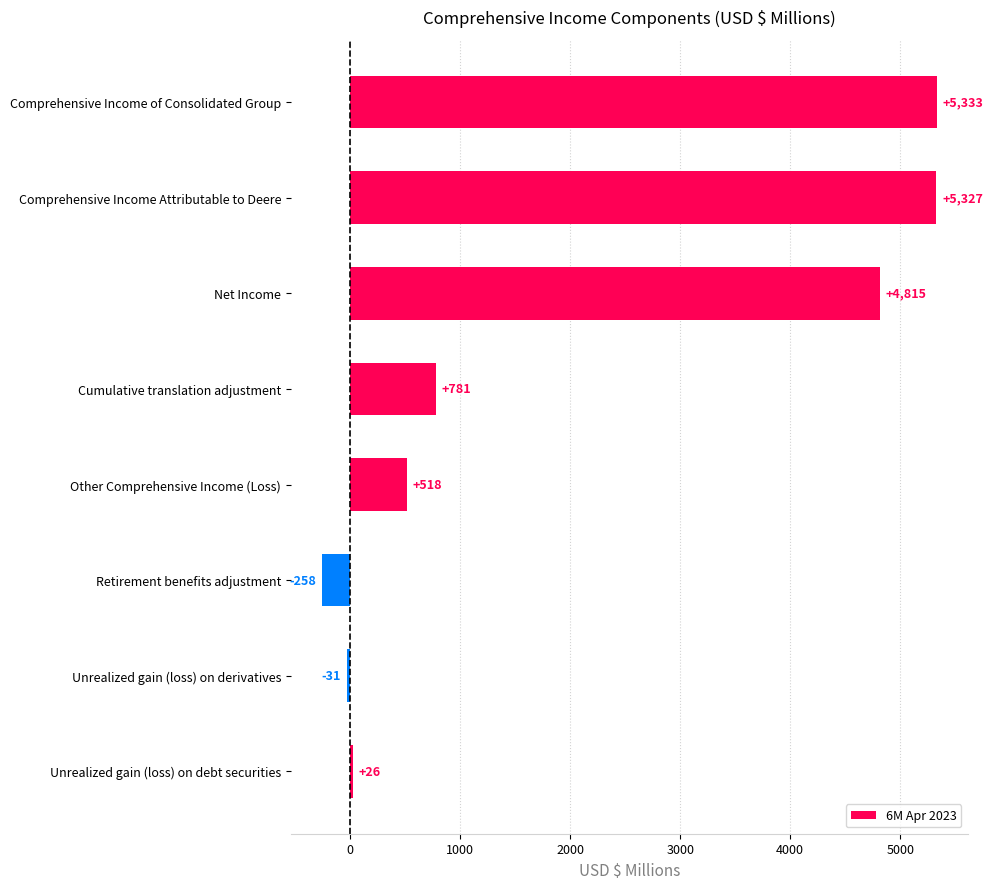

How many bars are there in total?

8